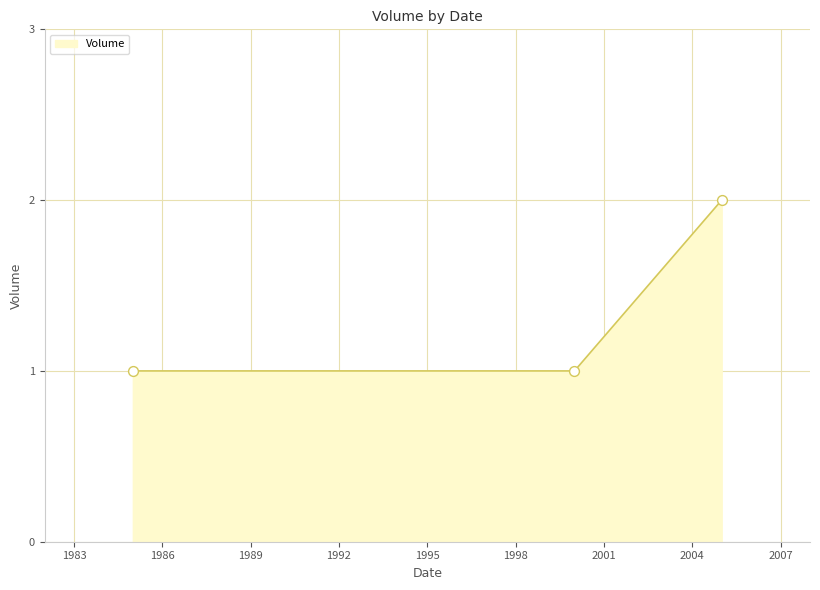

What is the sum of all values?

4